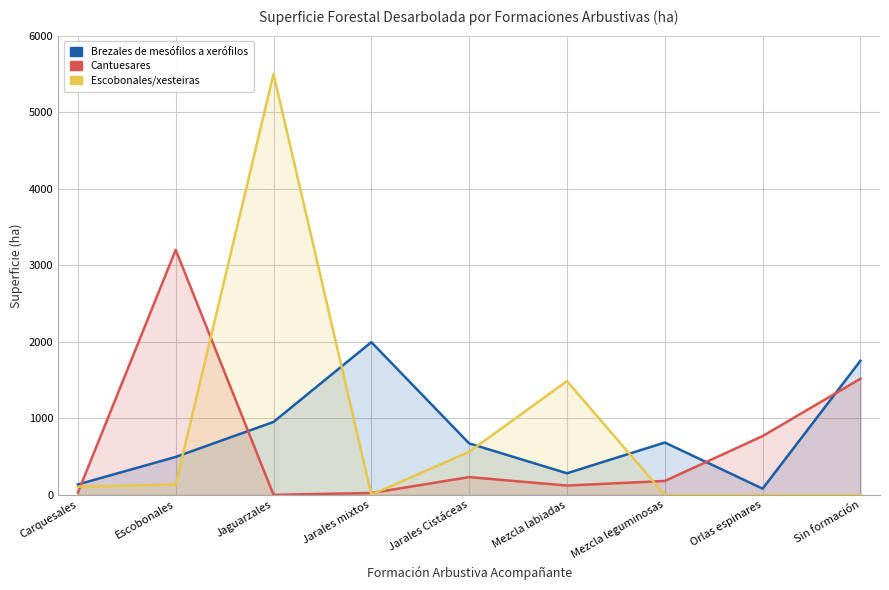

How many categories are shown in the chart?

9